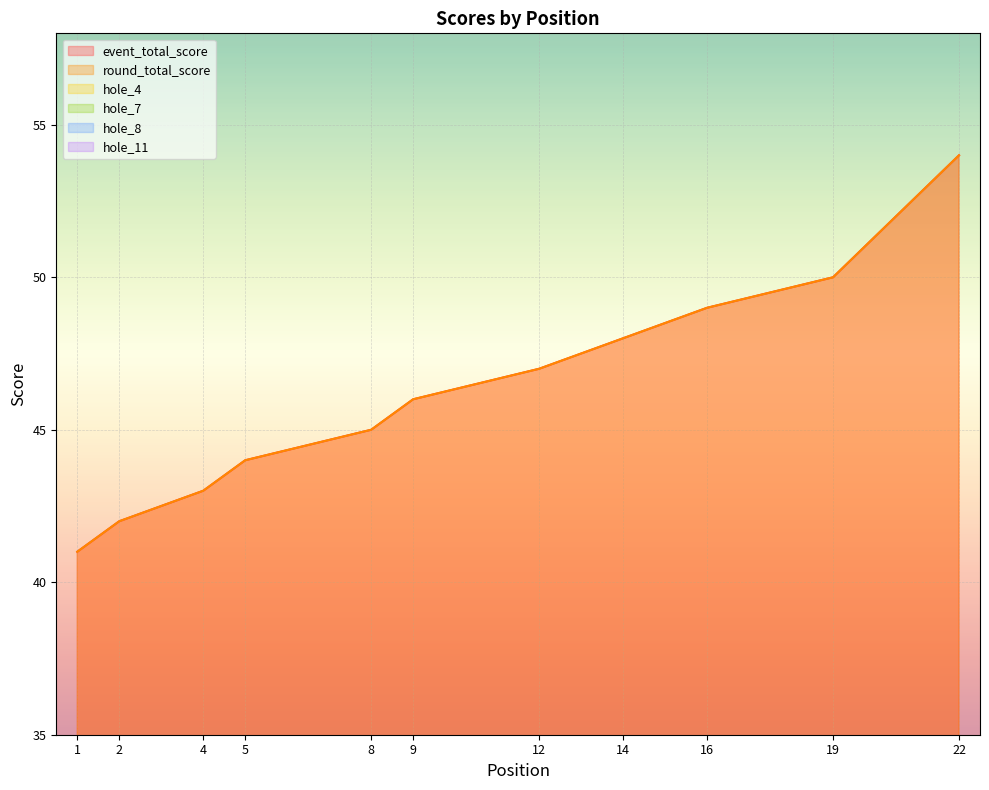

Is the value of hole_4 at 19 greater than the value of round_total_score at 16?

No